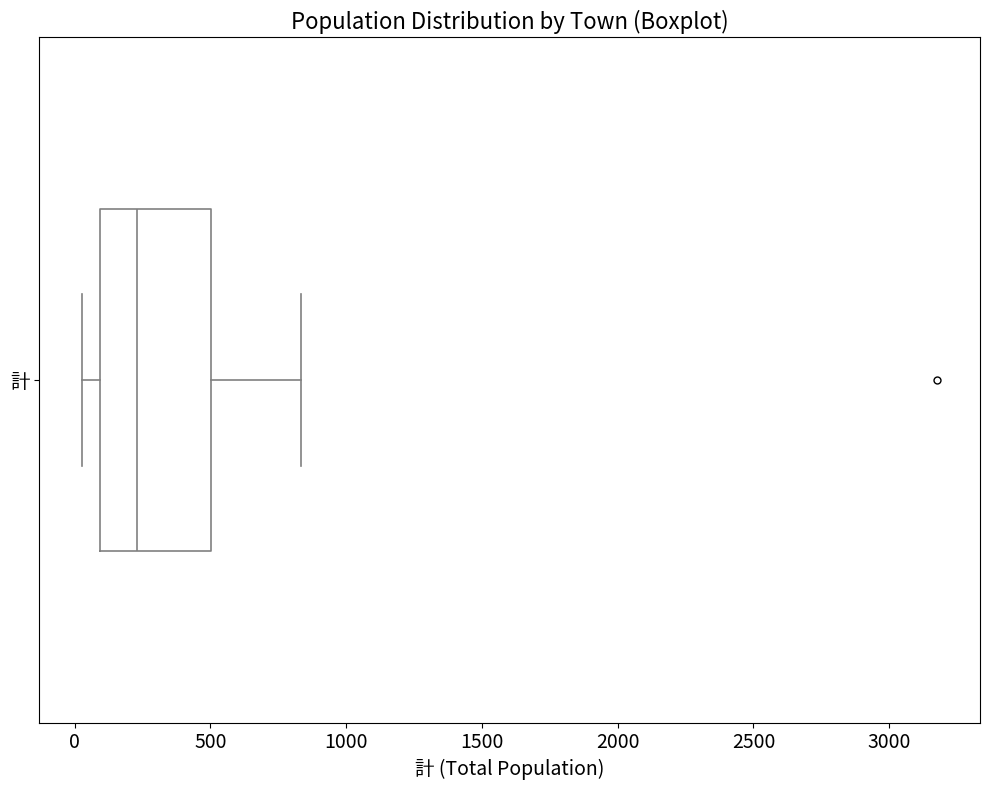

Transcribe this box plot: give where the median line is, the range the box spans, and where the two whiskers end, as read against the x-axis. The values are not printed on the chart, so give them approximately, as read against the axis.

median 250, box 100 to 500, whiskers 50 to 850